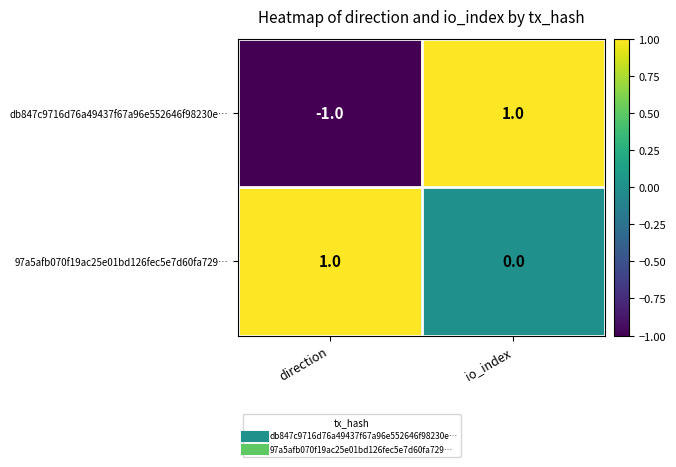

Reading right to left, extract all data points from this chart.

db847c9716d76a49437f67a96e552646f98230e…: 1	-1
97a5afb070f19ac25e01bd126fec5e7d60fa729…: 0	1